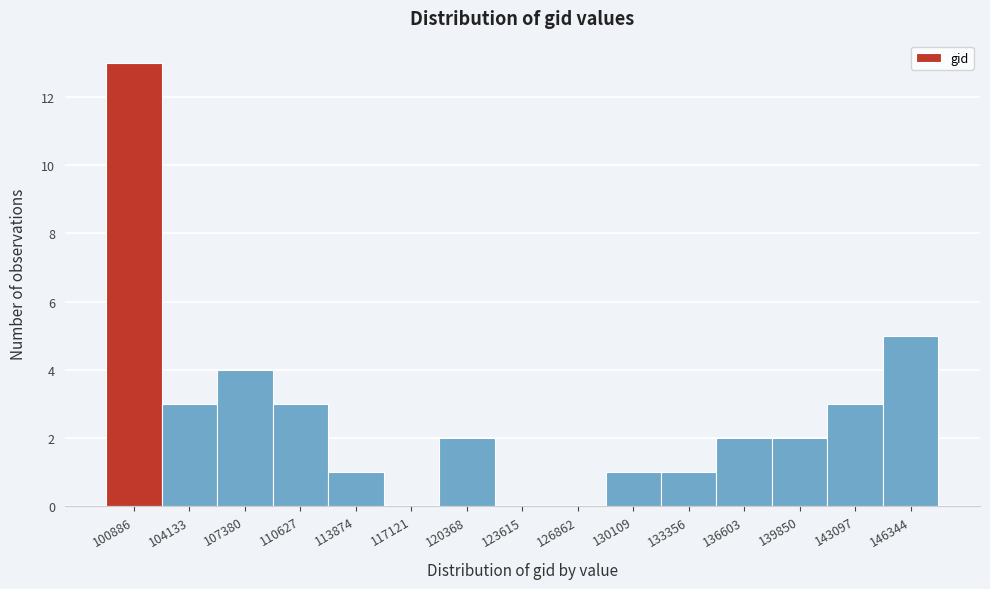

Reading left to right, transcribe all the data shown in this chart.

100886=13	104133=3	107380=4	110627=3	113874=1	117121=0	120368=2	123615=0	126862=0	130109=1	133356=1	136603=2	139850=2	143097=3	146344=5